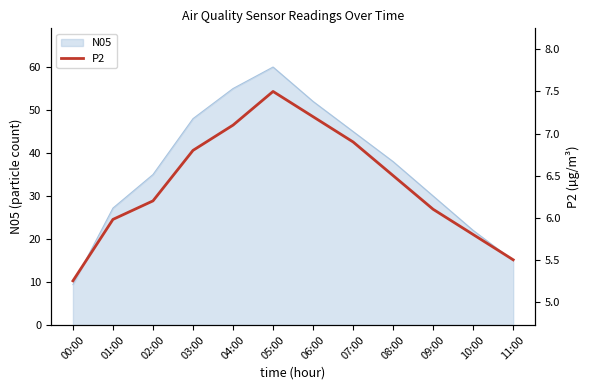

Between 09:00 and 08:00, which is larger?

08:00